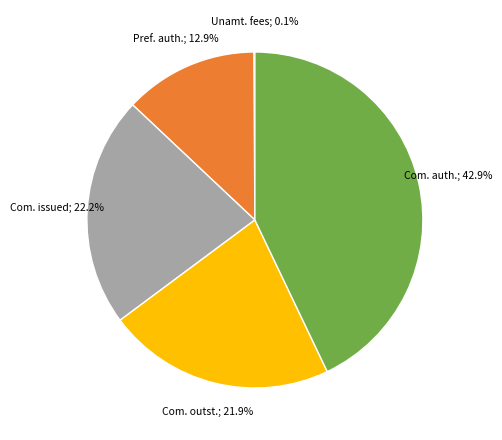

Does any single category account for the majority?

No